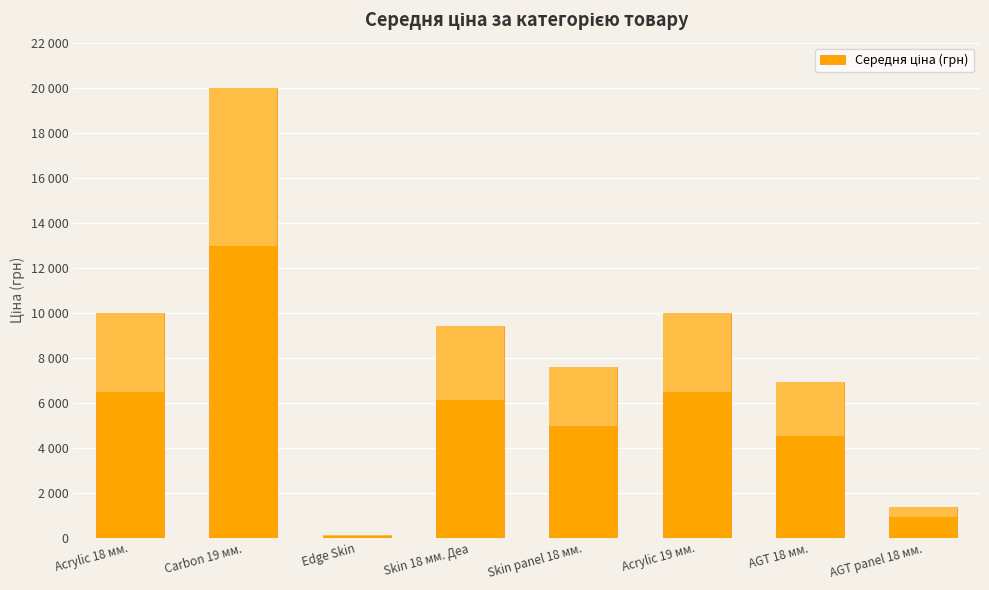

What is the sum of the values at Acrylic 18 мм. and AGT 18 мм.?

16900.7